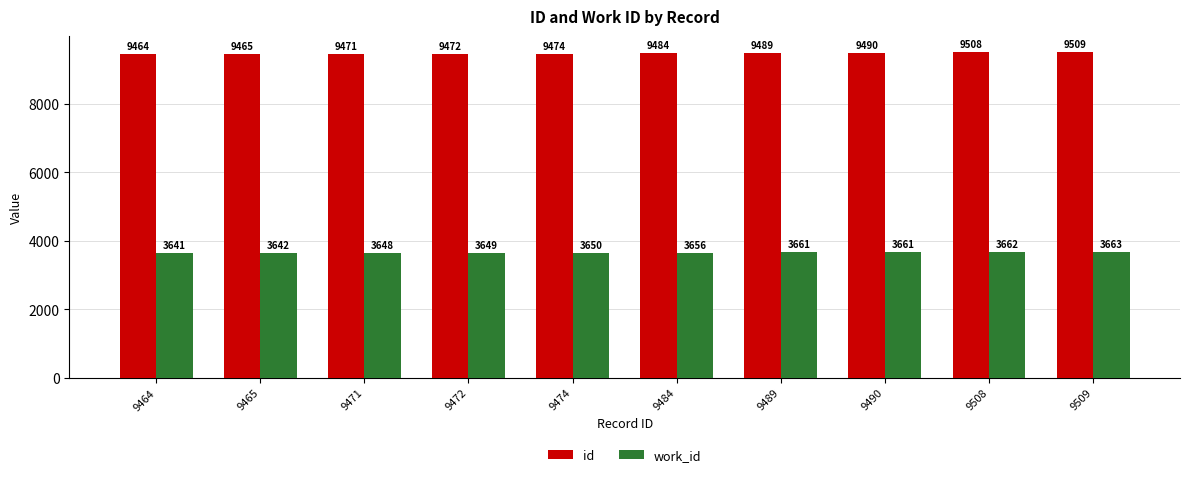

What is the difference between the highest and lowest values at 9474?

5824